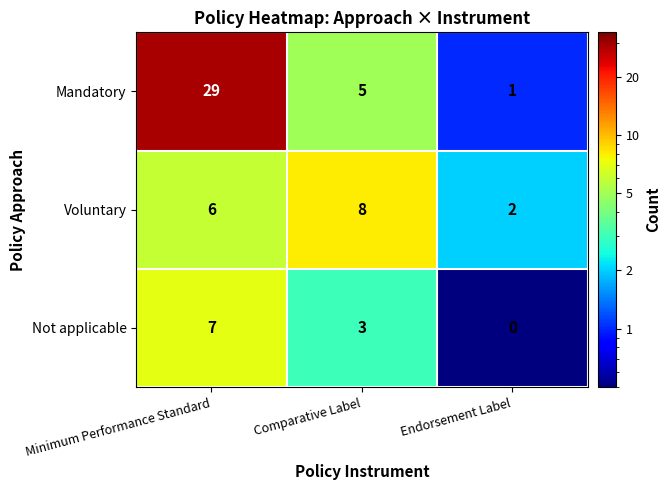

What is the difference between the Not applicable values at Comparative Label and Endorsement Label?

3